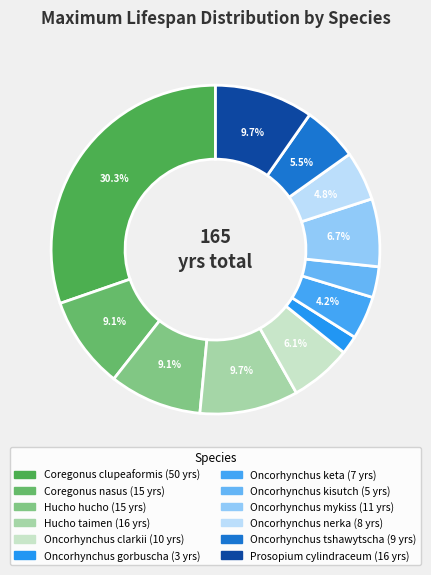

What is the ratio of the value at Oncorhynchus kisutch to the value at Hucho hucho?

0.3